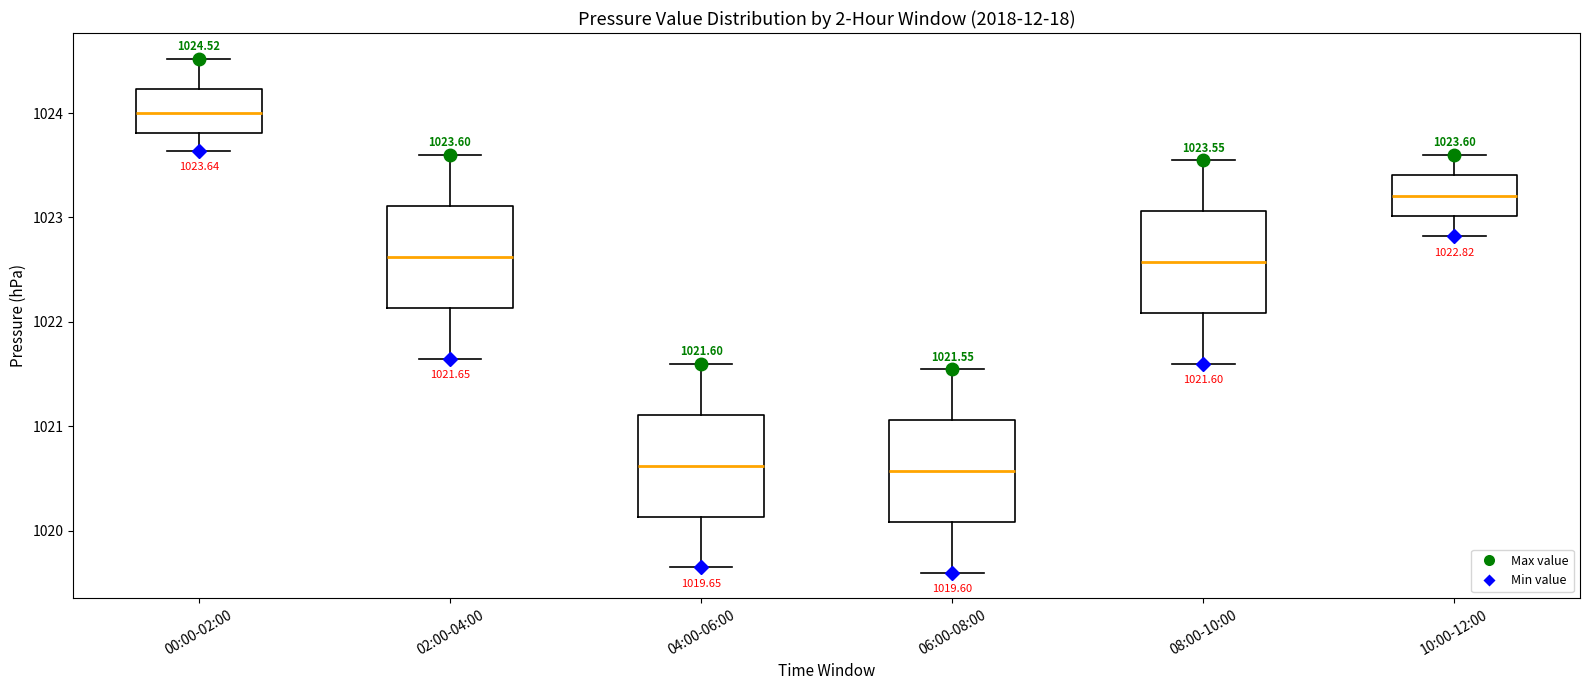

Which box's median line is the highest?

00:00-02:00